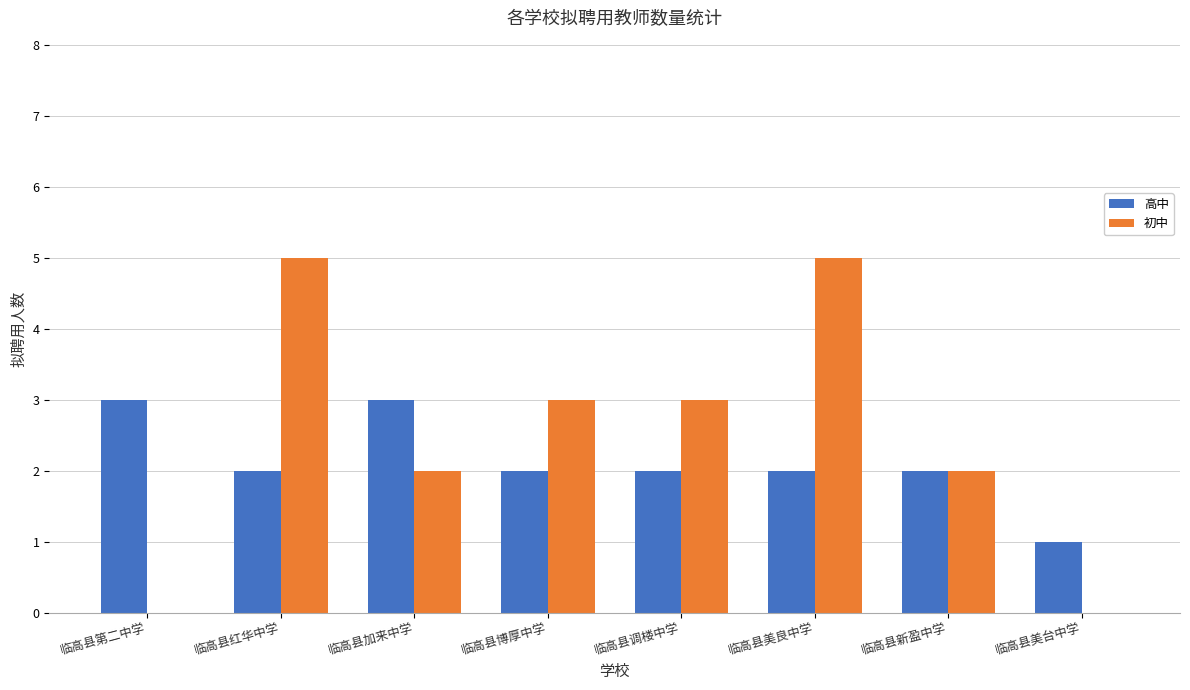

What are all the series names shown in the legend?

高中, 初中